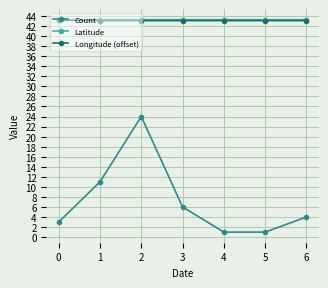

Is it true that Longitude (offset) equals 43.1 at 5?

True